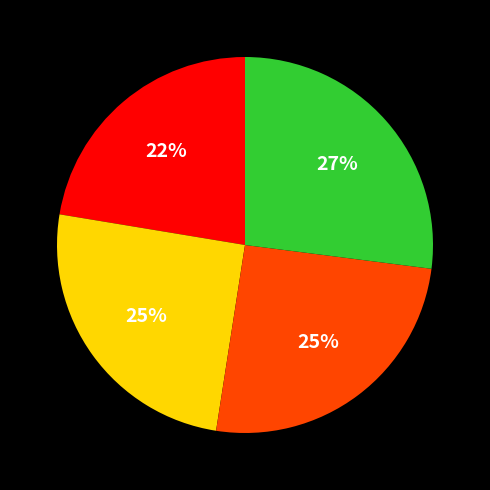

Is there a majority slice in this chart?

No